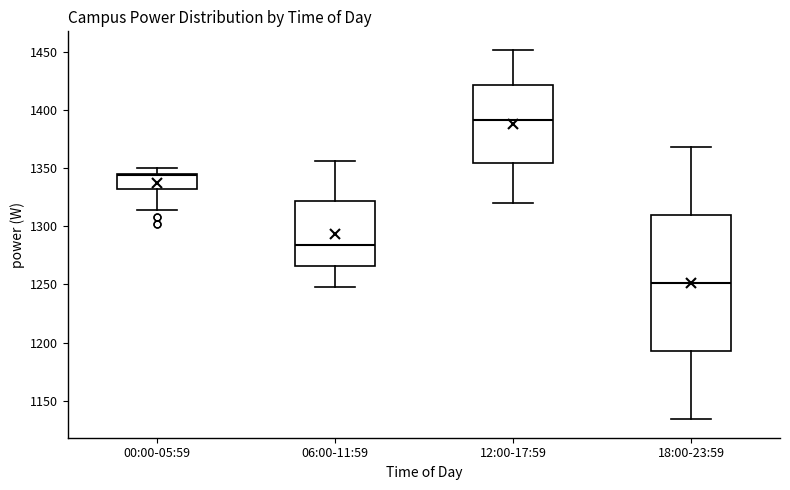

Where does the upper whisker of the box for 06:00-11:59 end on the y-axis? The values are not printed on the chart, so give them approximately, as read against the axis.

1355